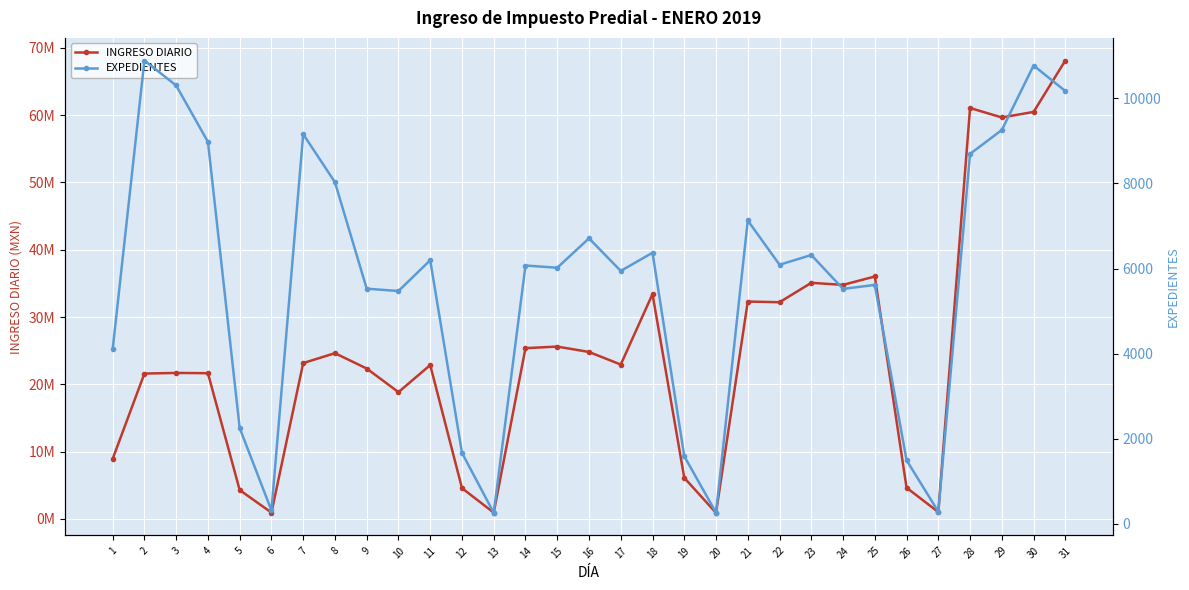

Reading right to left, extract all data points from this chart.

INGRESO DIARIO: 68113818.3	60475357.6	59652971.9	61057300.1	1024294.6	4641796.2	36024824.9	34775860.1	35084761.0	32197465.1	32301262.1	904677.9	6111899.0	33410068.7	22938876.5	24809438.6	25608210.3	25375164.6	935626.5	4575521.9	22862697.6	18840791.9	22346273.8	24626765.4	23158187.5	944976.9	4289201.2	21653646.7	21693208.3	21601188.0	8924531.5
EXPEDIENTES: 10169.0	10769.0	9254.0	8693.0	286.0	1496.0	5614.0	5521.0	6317.0	6088.0	7128.0	263.0	1589.0	6371.0	5943.0	6709.0	6018.0	6070.0	259.0	1669.0	6194.0	5471.0	5526.0	8027.0	9157.0	315.0	2252.0	8975.0	10300.0	10887.0	4101.0